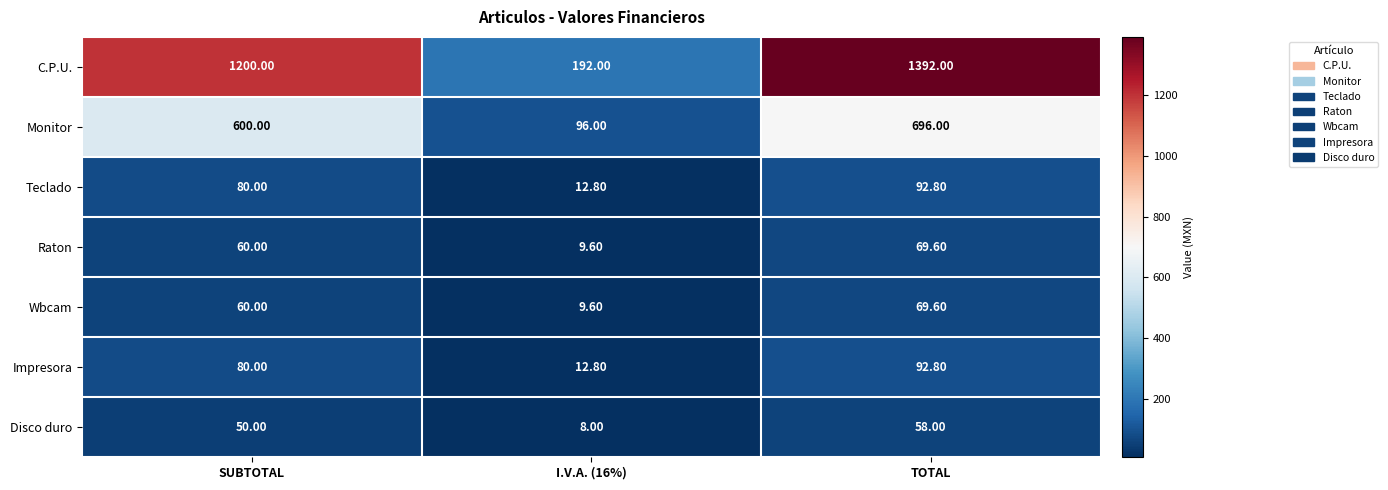

What is the sum of the Wbcam values at TOTAL and SUBTOTAL?

129.6